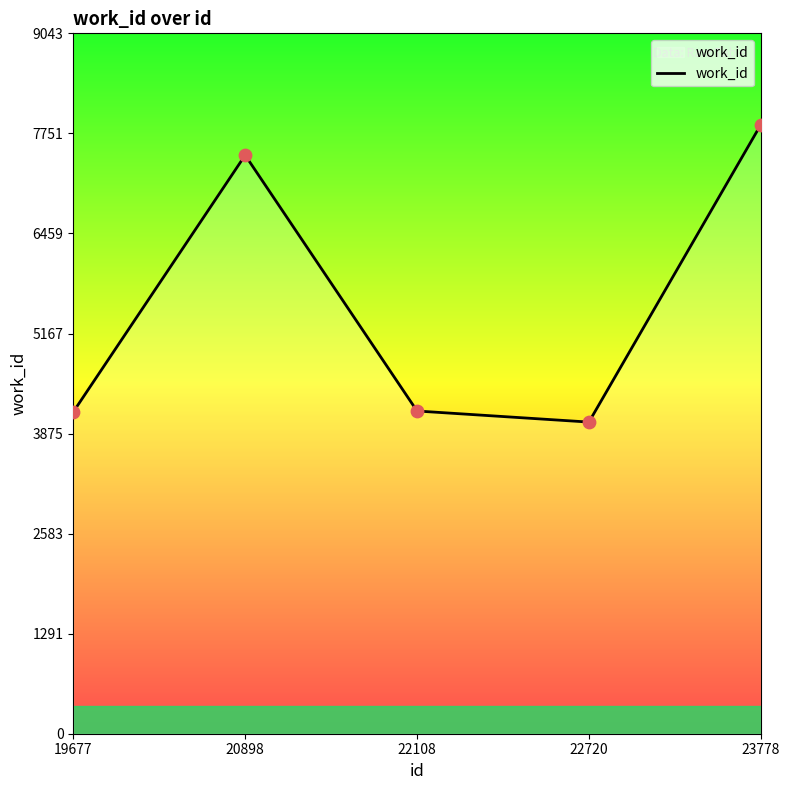

What is the ratio of the value at 22720 to the value at 20898?

0.5